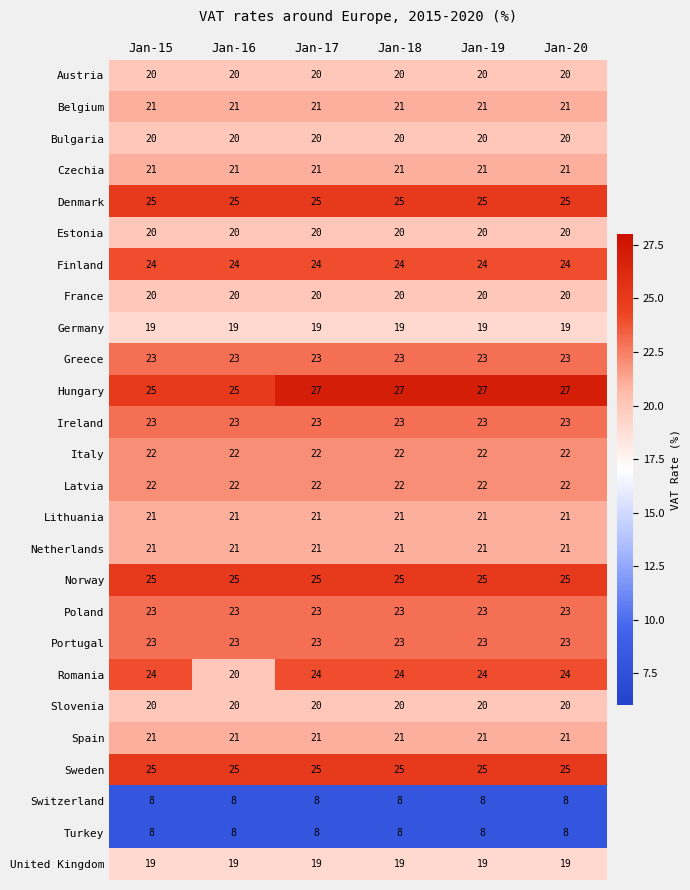

Is the value of Latvia at Jan-17 greater than the value of Romania at Jan-17?

No